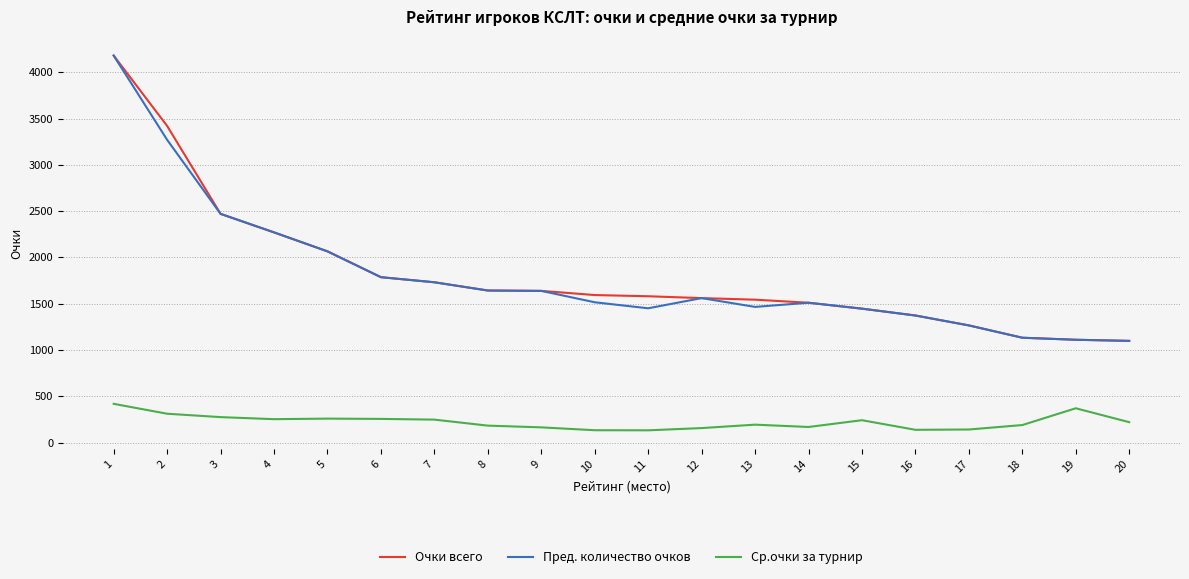

Does the chart display data point markers on the line(s)?

No